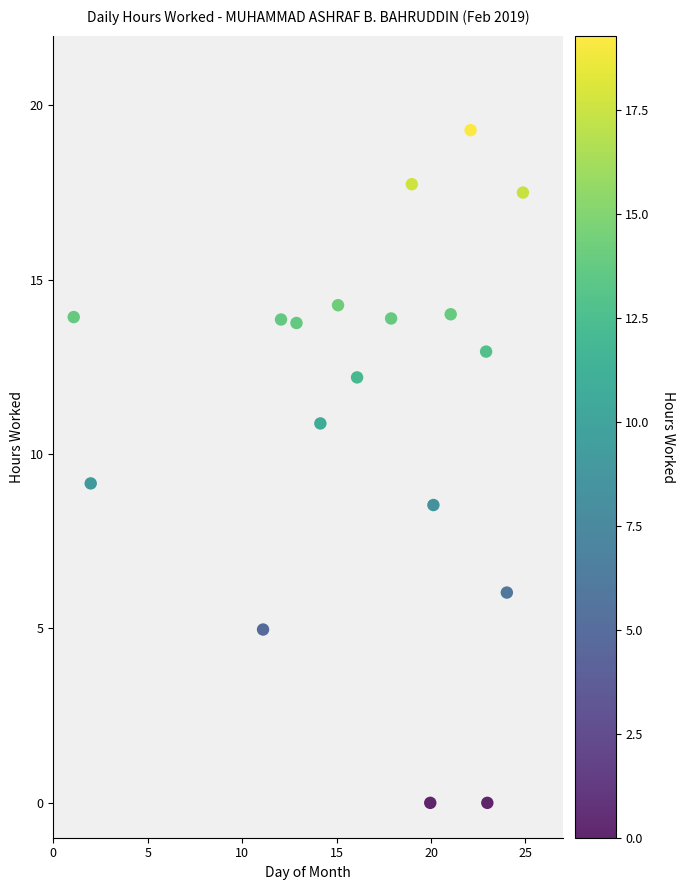

What is the range of Y values (max minus min)?

19.3